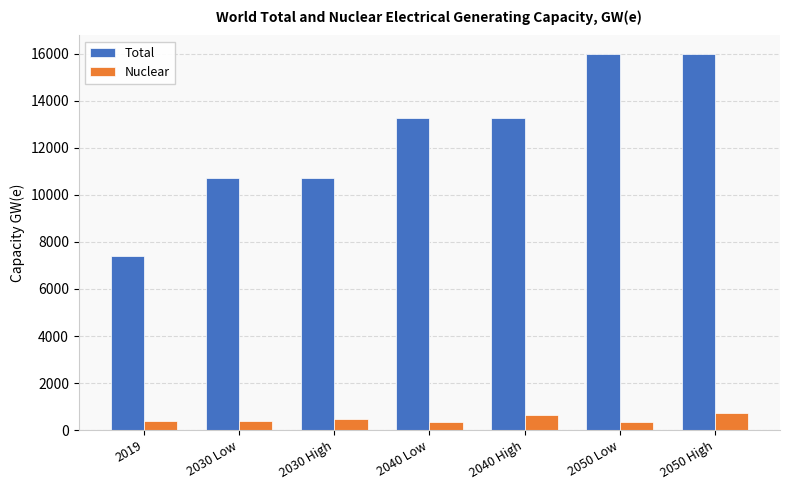

What is the smallest value displayed?

349